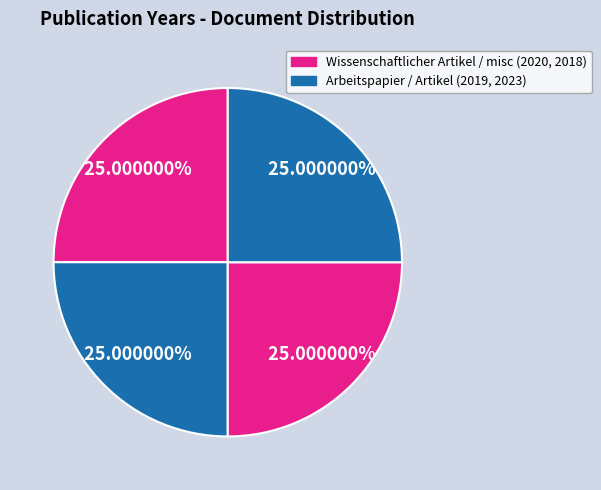

How many segments does this pie chart have?

4